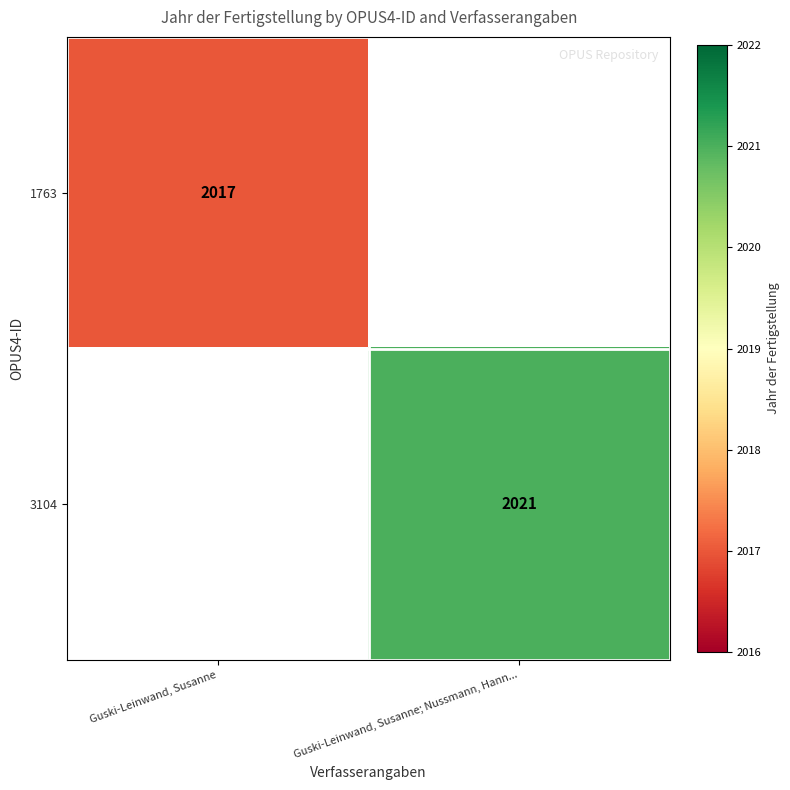

At how many categories does at least one series exceed 2017?

1